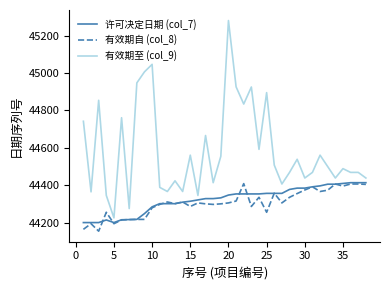

True or false: 有效期自 (col_8) and 有效期至 (col_9) intersect in this chart.

False